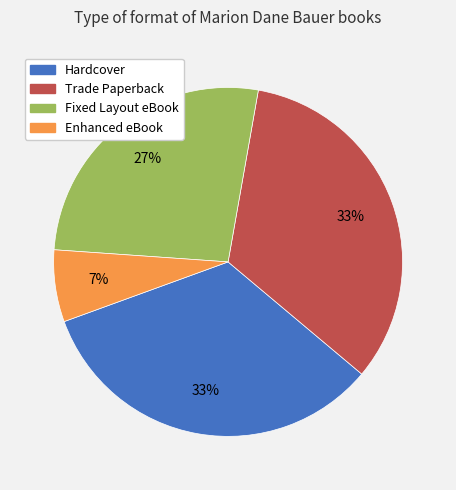

How many slices are in this pie chart?

4